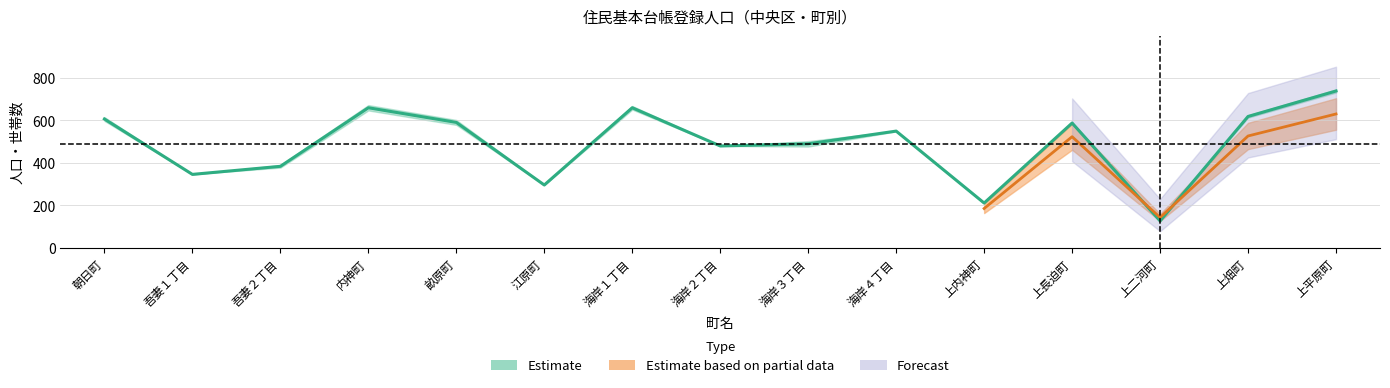

What is the label of the 3rd point from the left?

吾妻２丁目